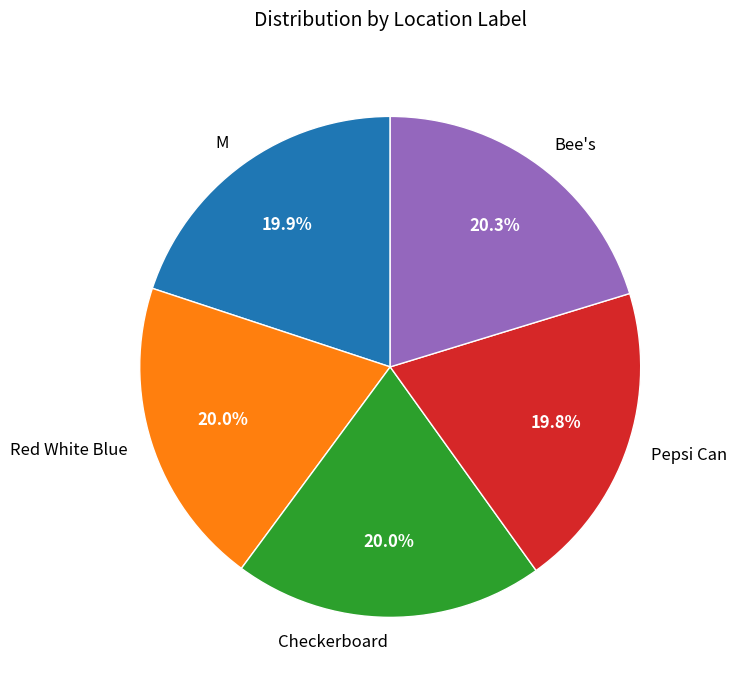

To the nearest percent, what is the combined percentage of Red White Blue and Bee's?

40%